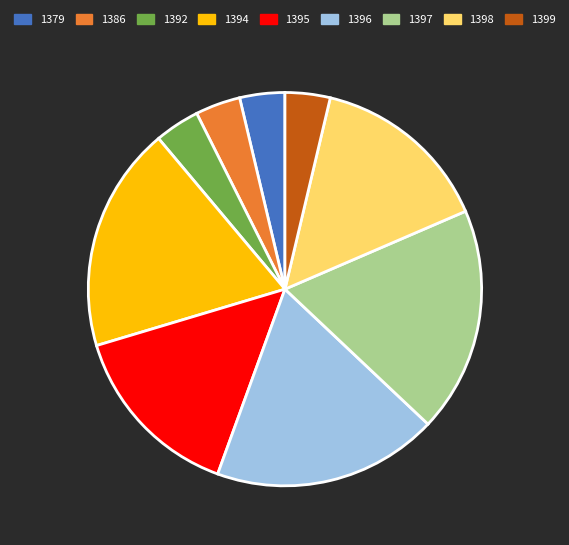

What is the ratio of the value at 1398 to the value at 1395?

1.0